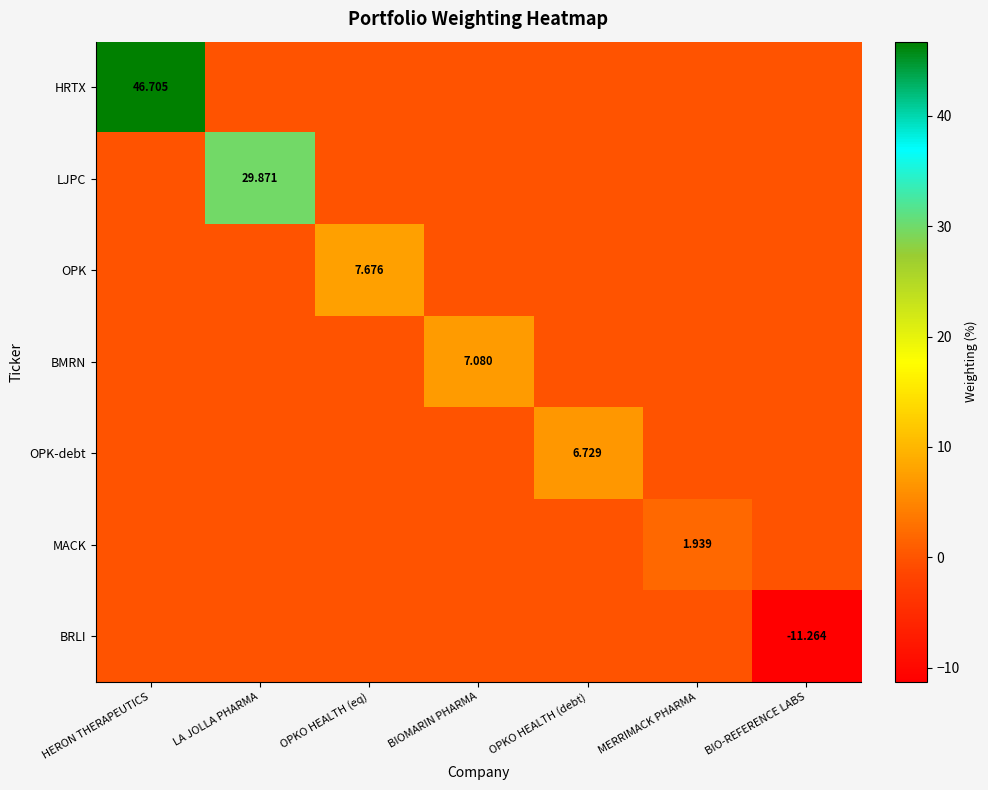

Is it true that BRLI equals 0.0 at LA JOLLA PHARMA?

True